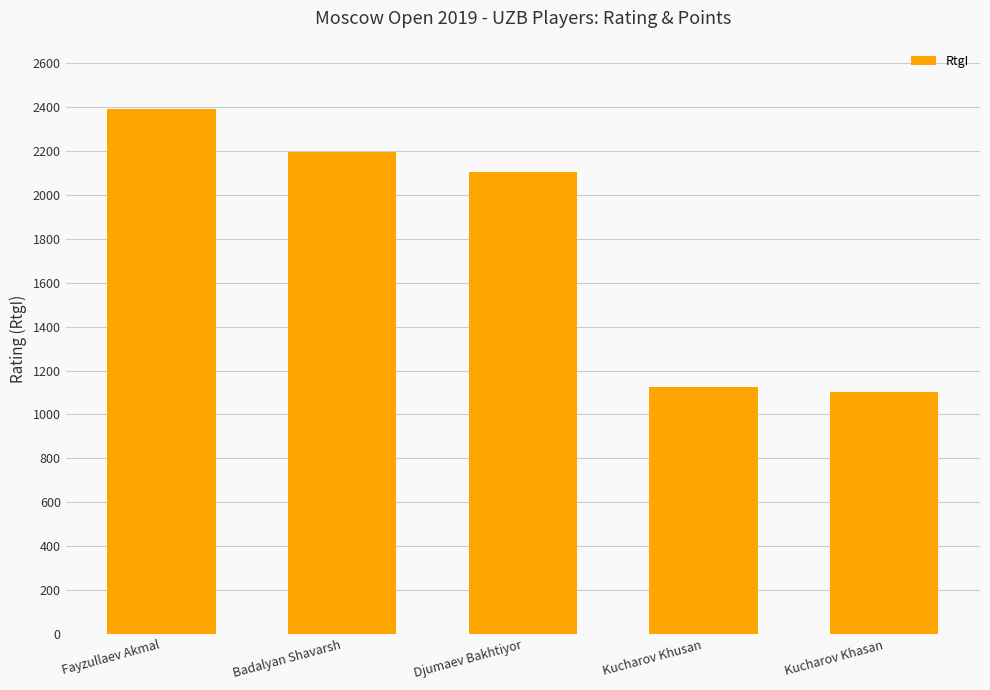

What is the sum of all values?

8923